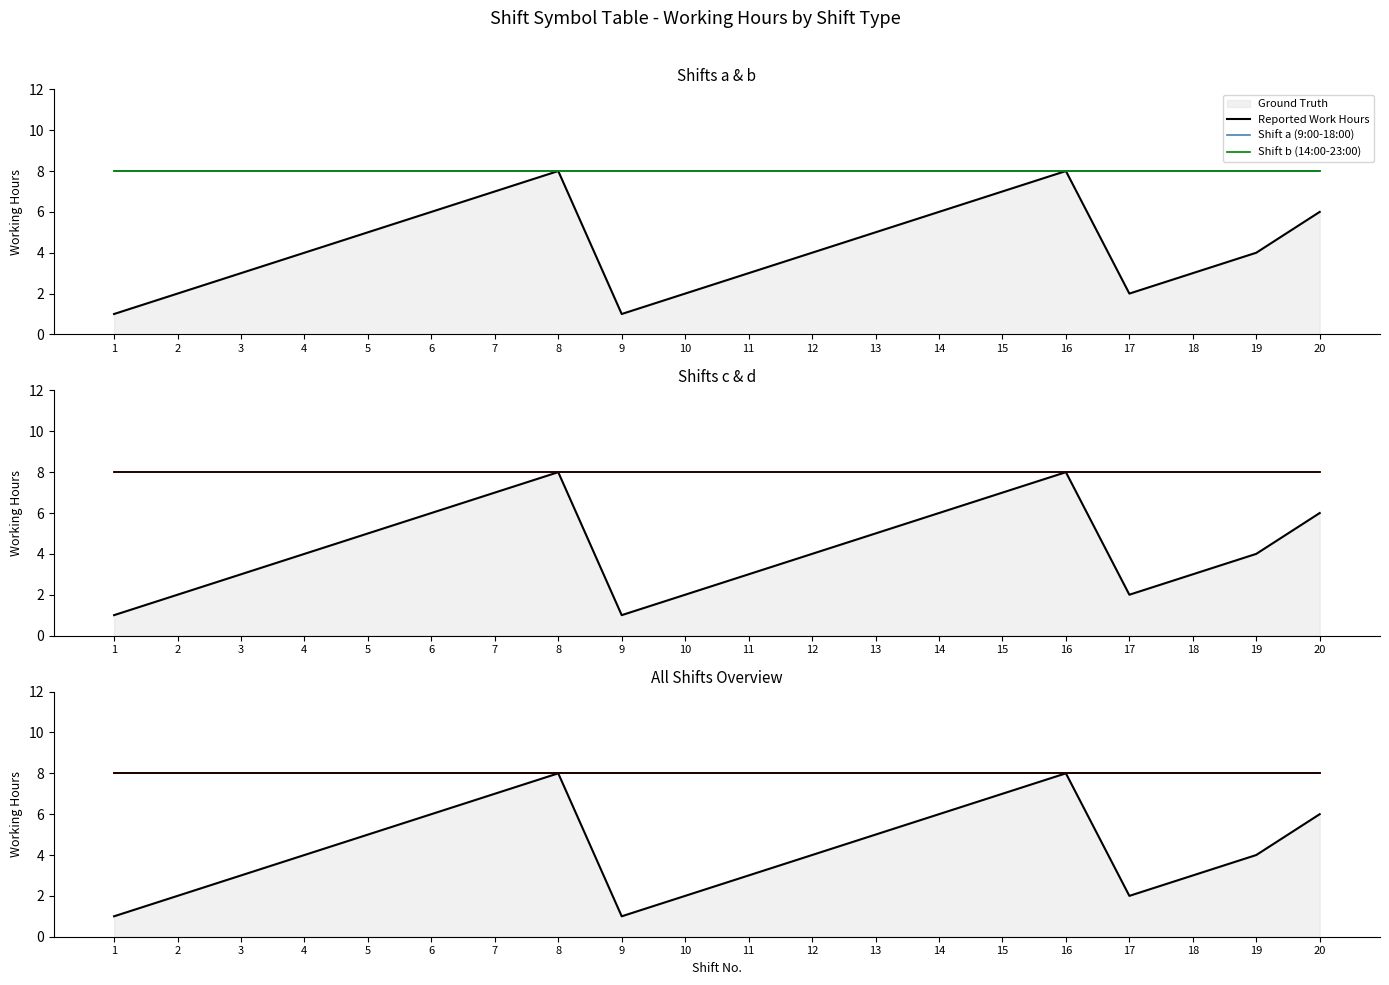

What is the spread (max minus min) of values at 18?

5